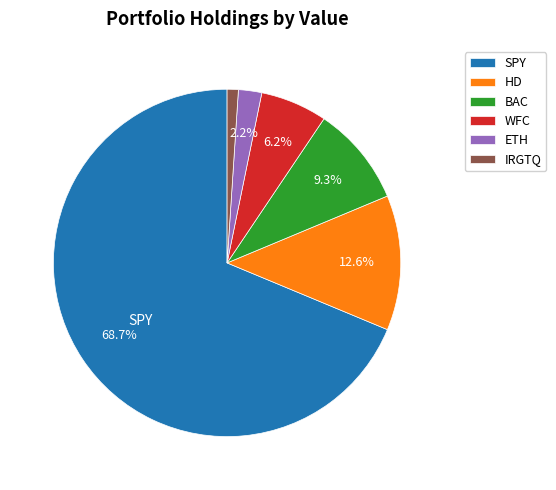

What percentage is the WFC slice, to the nearest percent?

6%